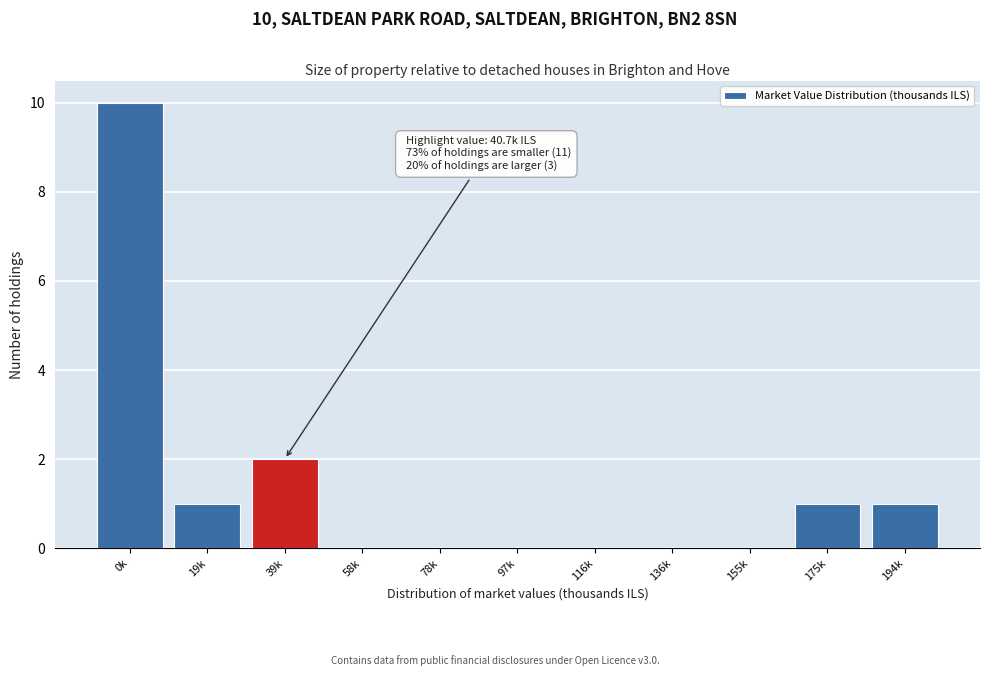

Reading left to right, extract all data points from this chart.

0k=10	19k=1	39k=2	58k=0	78k=0	97k=0	116k=0	136k=0	155k=0	175k=1	194k=1